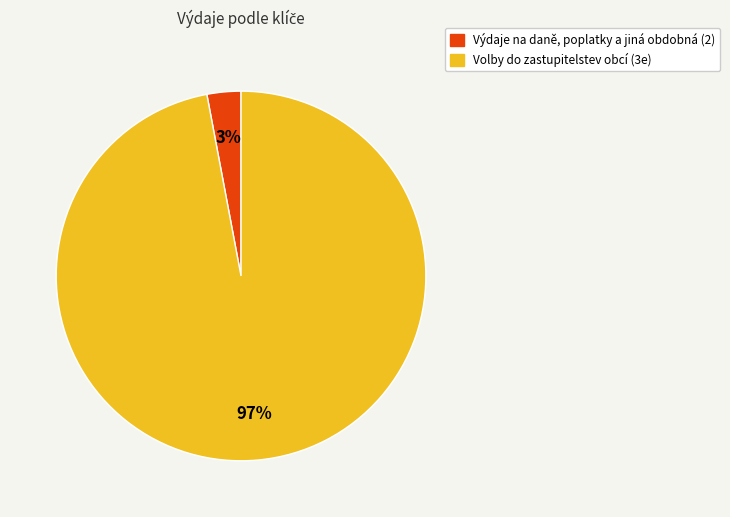

How many segments does this pie chart have?

2